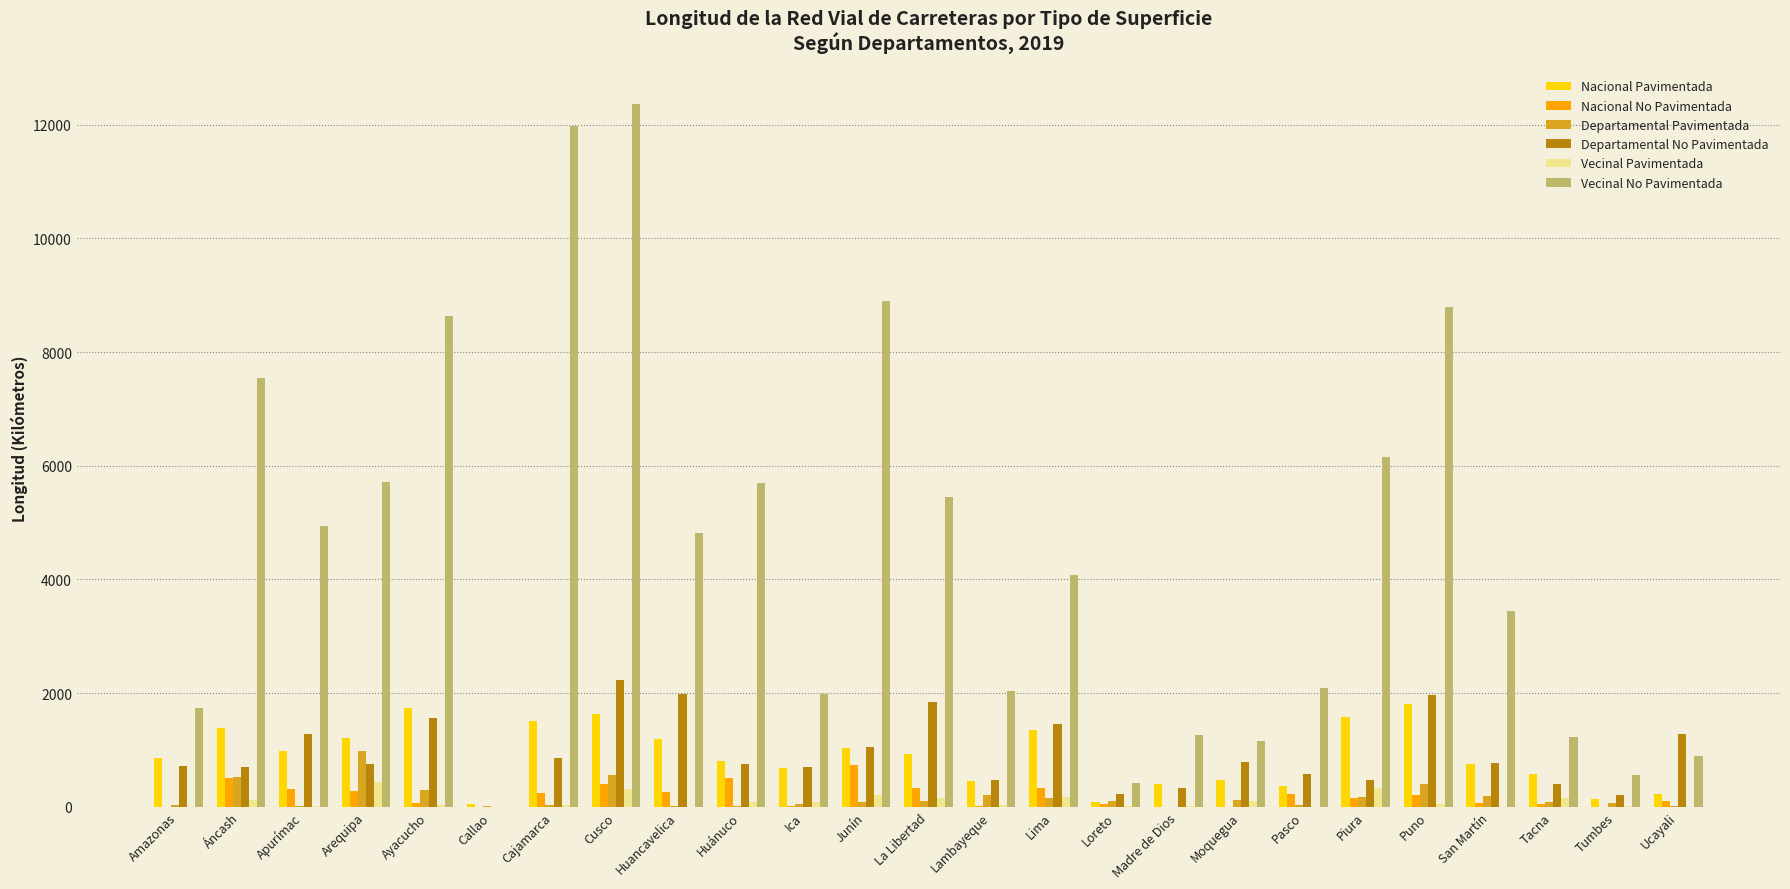

What is the approximate value of Vecinal Pavimentada at Madre de Dios?

6.4